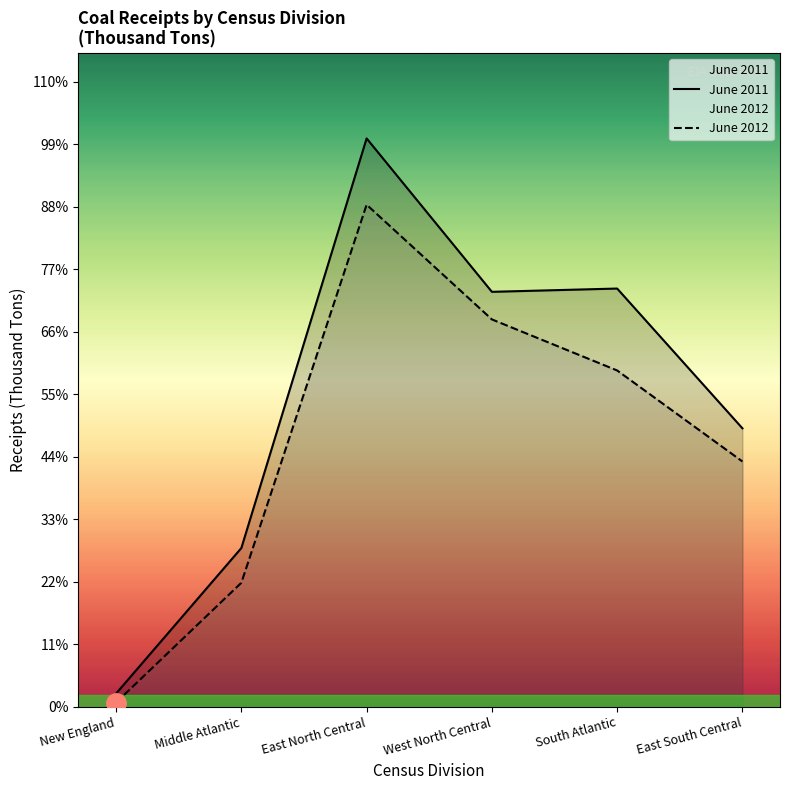

At which label does June 2011 reach its minimum?

New England